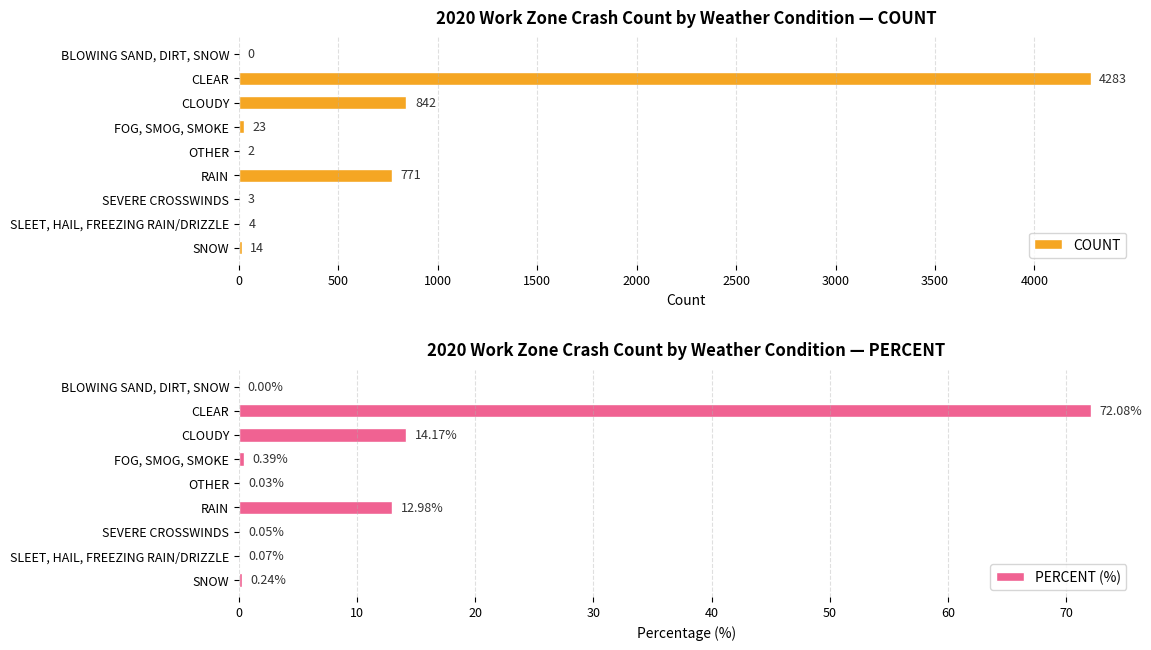

The COUNT series shows 842 at CLOUDY. True or false?

True